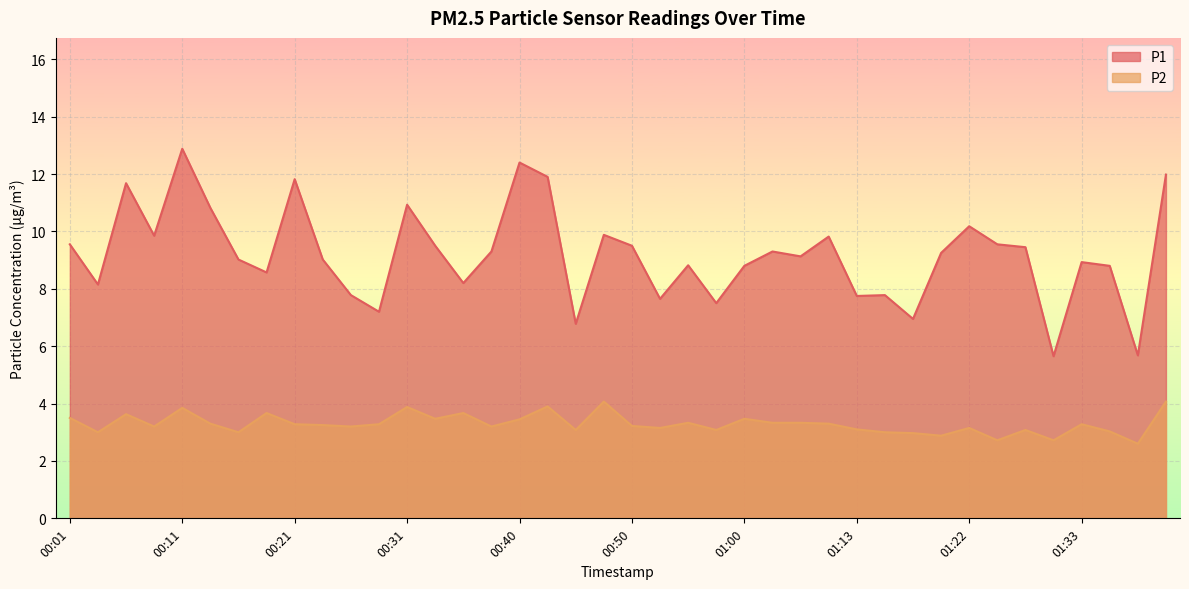

In P1, how many points are higher than both neighbors (excluding endpoints)?

12